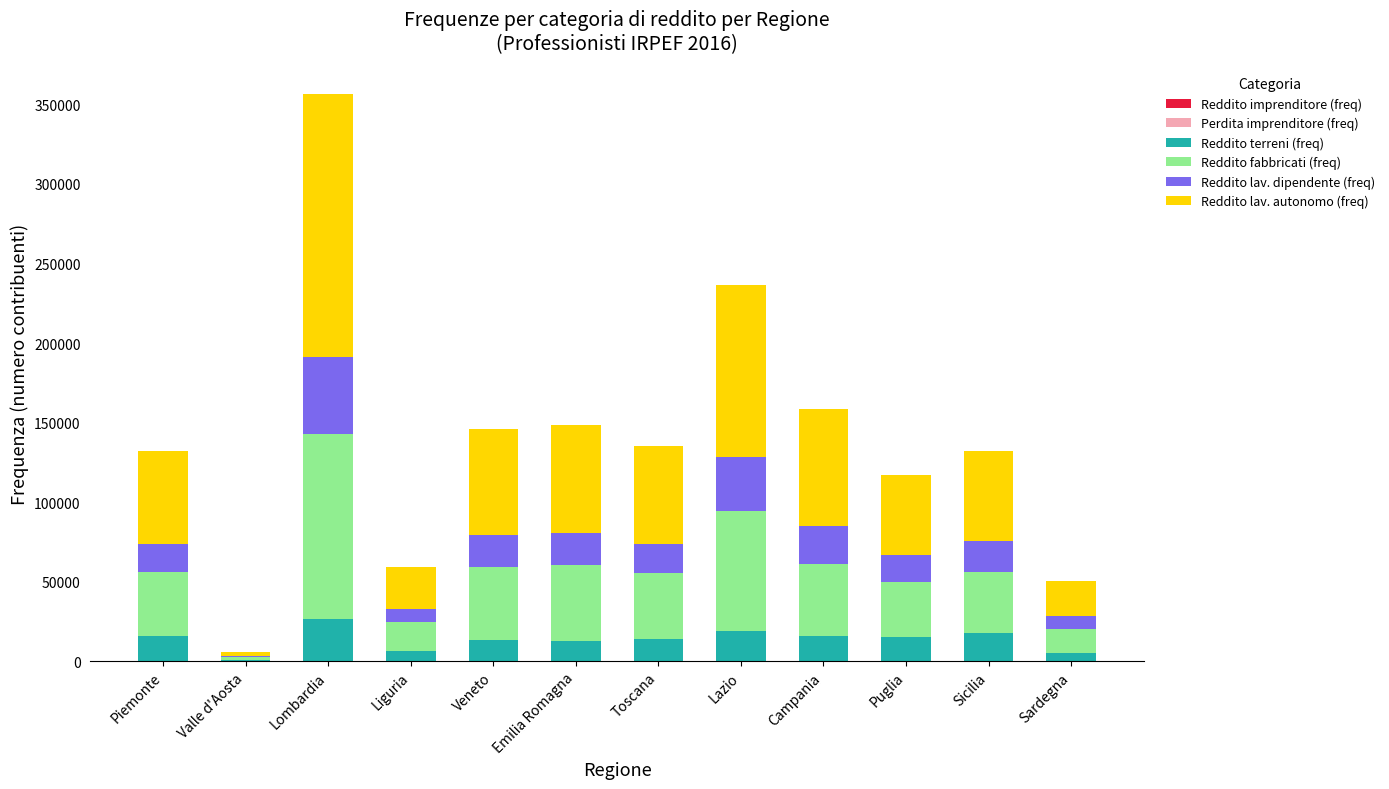

Does the chart contain stacked bars?

Yes